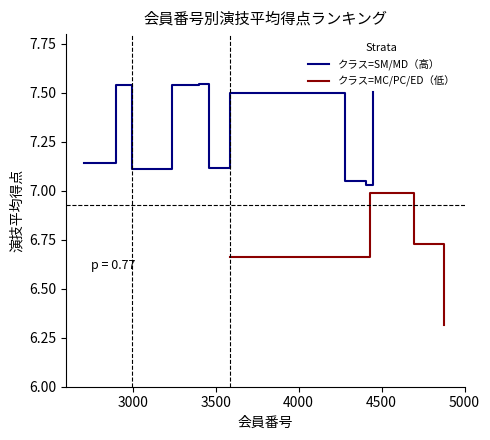

How many lines are shown in the chart?

2